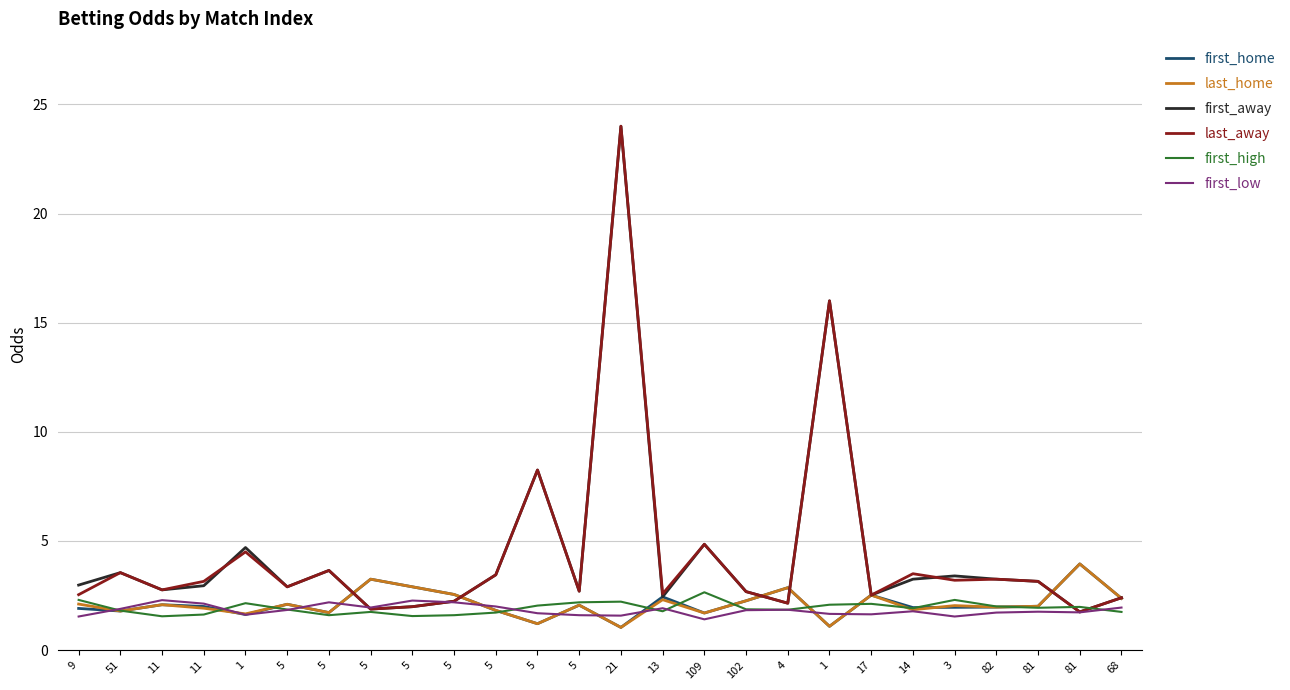

In last_home, how many points are lower than both neighbors (excluding endpoints)?

9